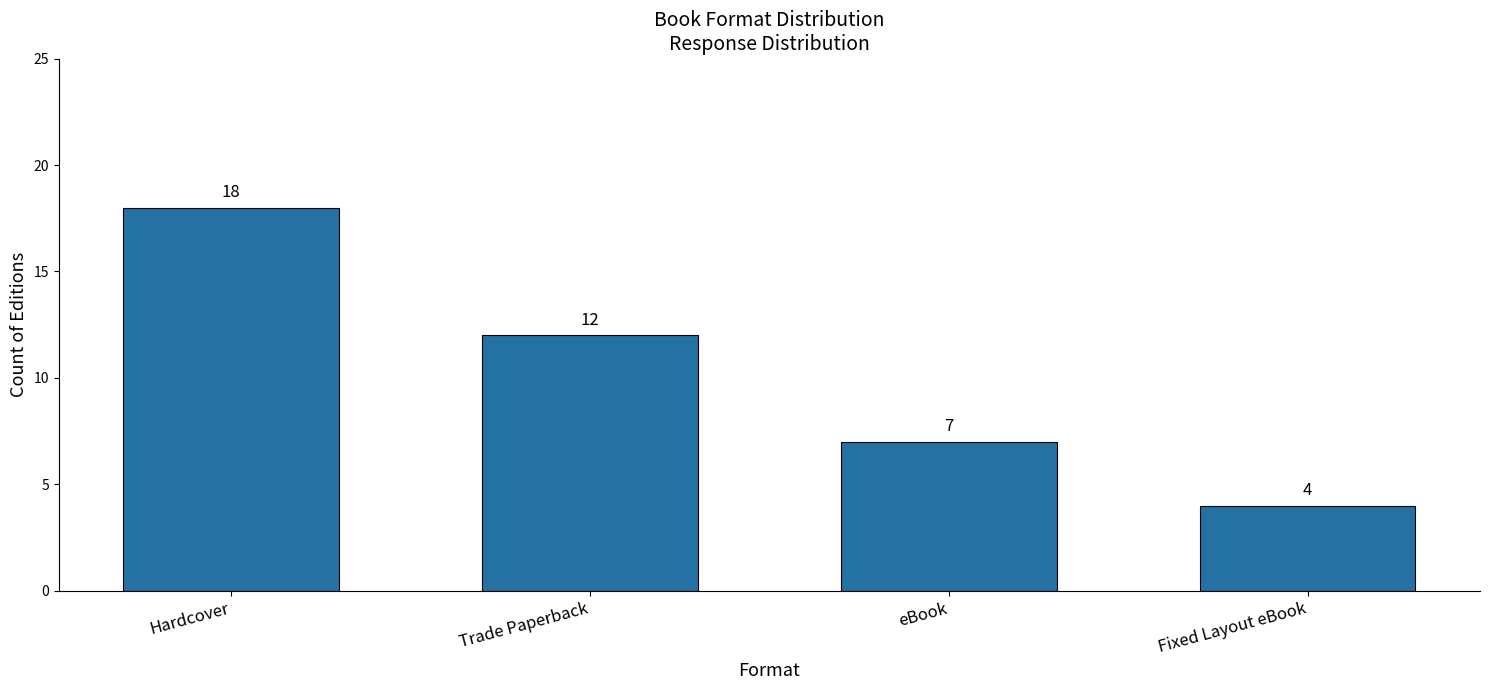

What is the greatest value displayed?

18